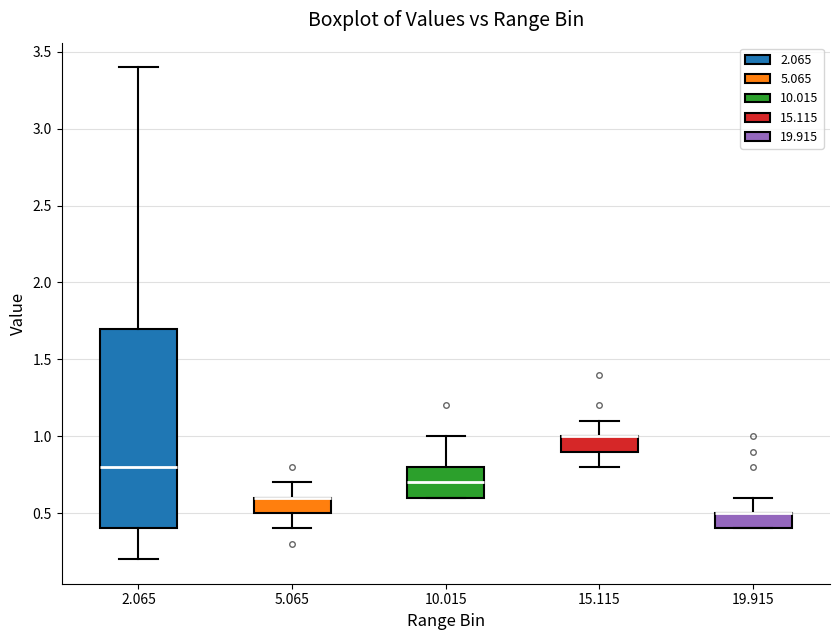

Where is the upper edge of the box at x = 19.915 on the y-axis? The values are not printed on the chart, so give them approximately, as read against the axis.

0.5